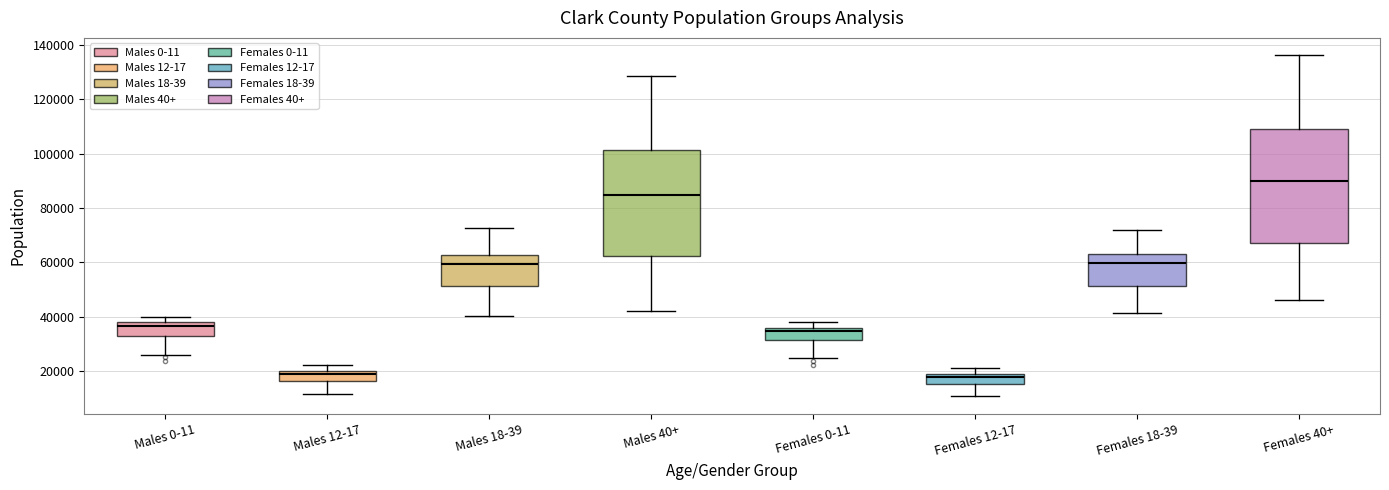

Where does the median line of the box for Males 12-17 sit on the y-axis? The values are not printed on the chart, so give them approximately, as read against the axis.

18000